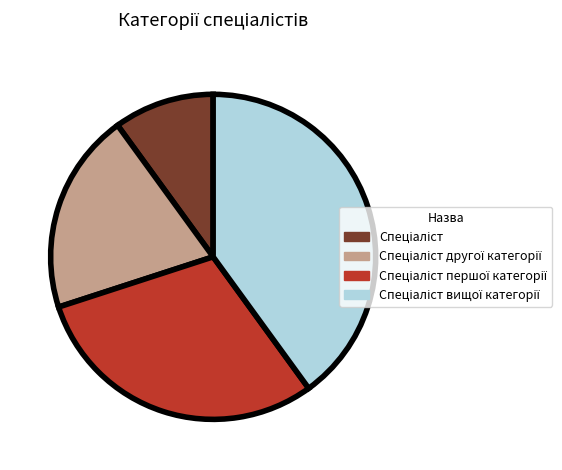

Is there a majority slice in this chart?

No